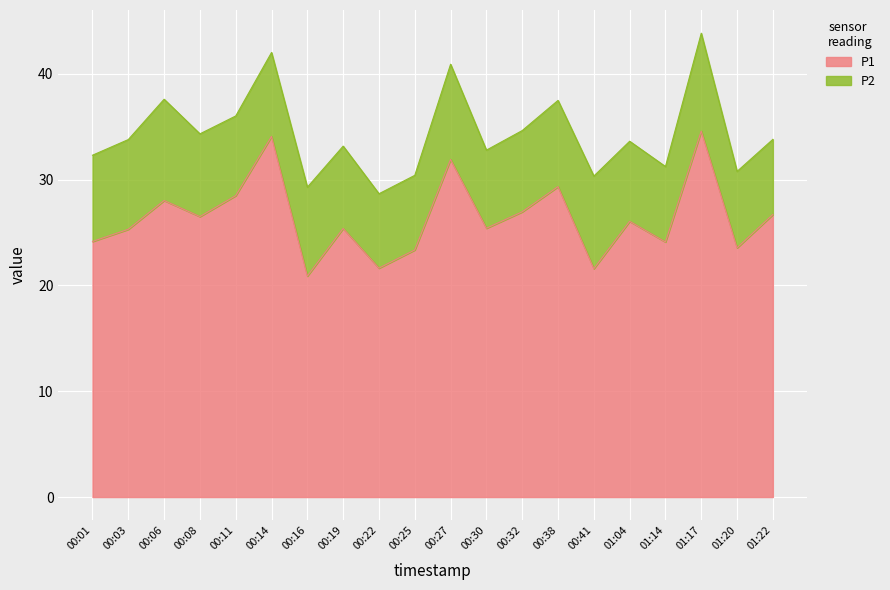

What is the sum of the values at 01:04 and 00:16?

46.9